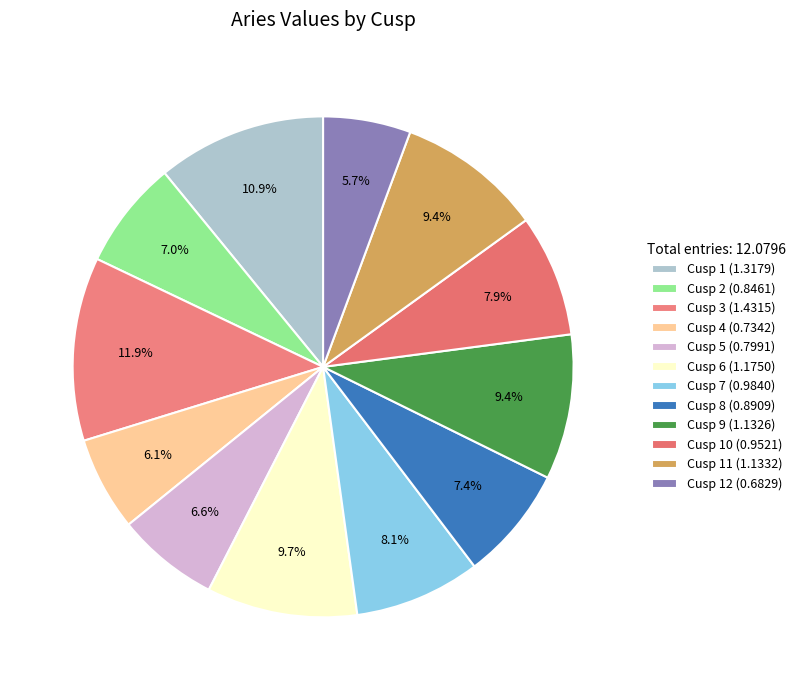

Is there any slice that represents more than half of the pie?

No